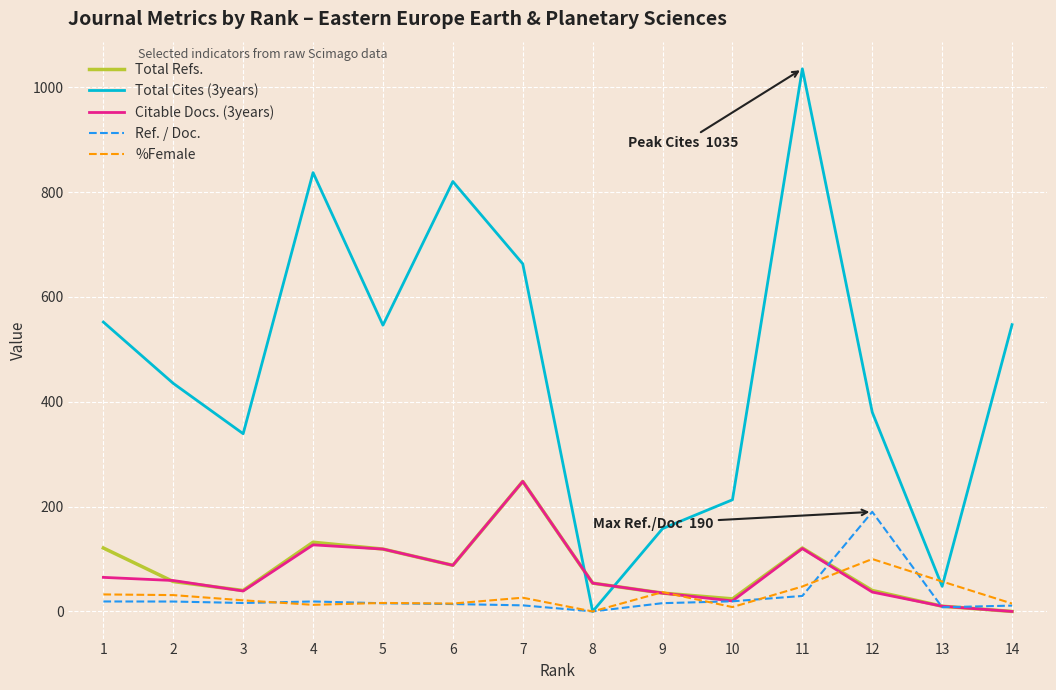

How many intersections are there between Total Cites (3years) and Ref. / Doc.?

2